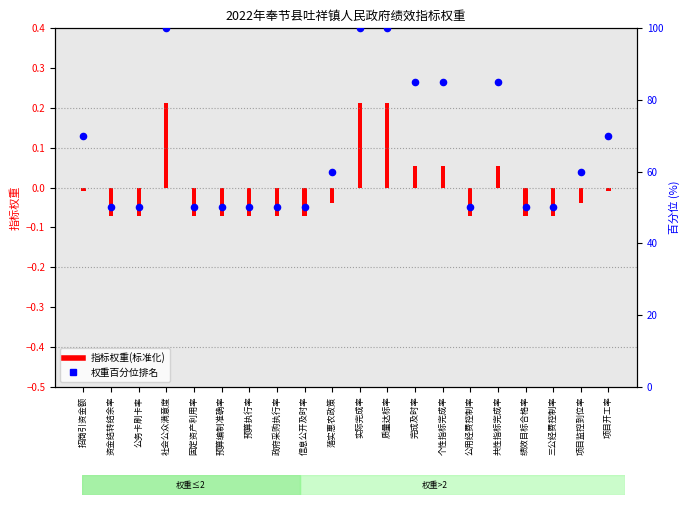

Which has a higher value, 共性指标完成率 or 个性指标完成率?

共性指标完成率